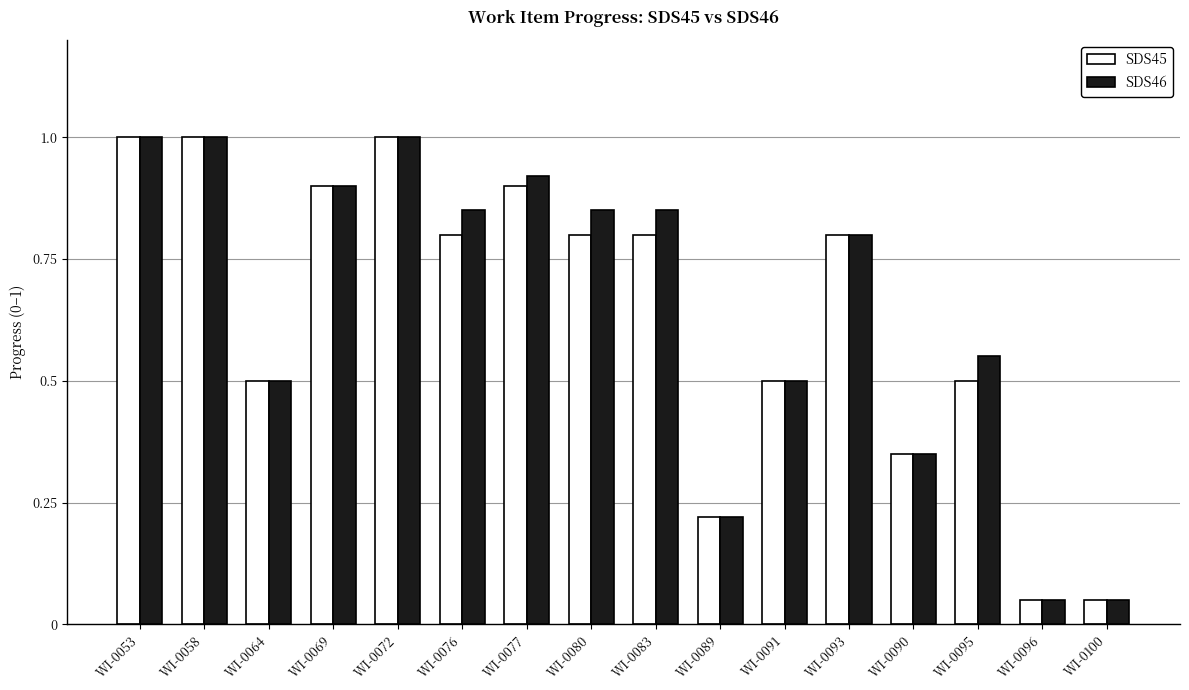

What is the sum of the SDS46 values at WI-0100 and WI-0077?

1.0